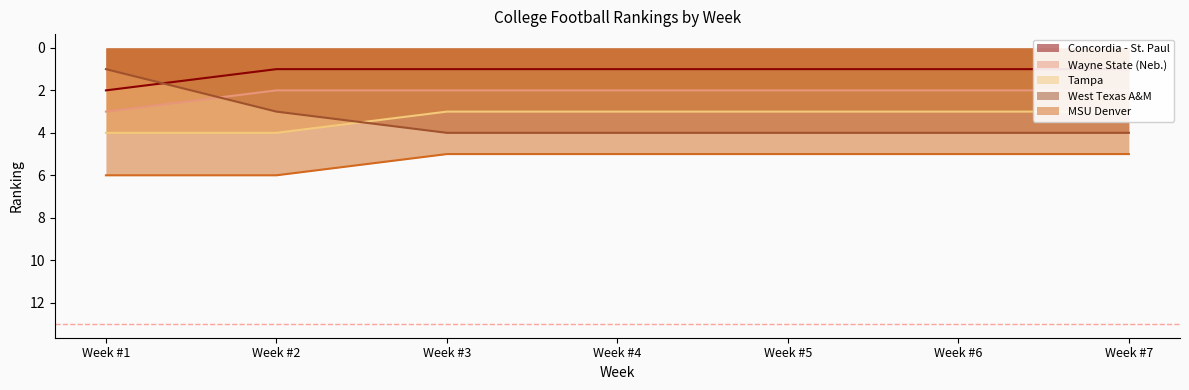

What is the difference between the highest and lowest values at Week #5?

4